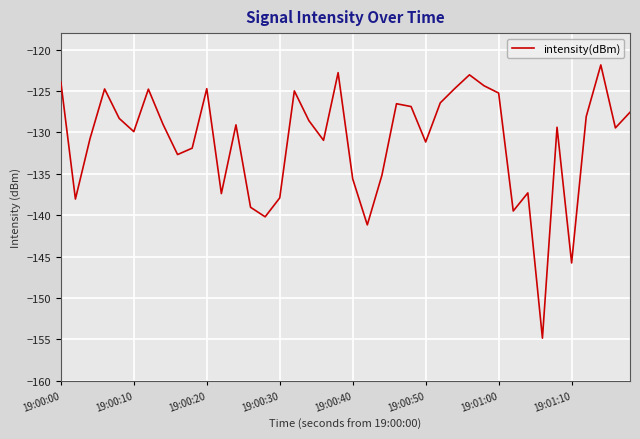

What is the minimum value shown in the chart?

-154.8